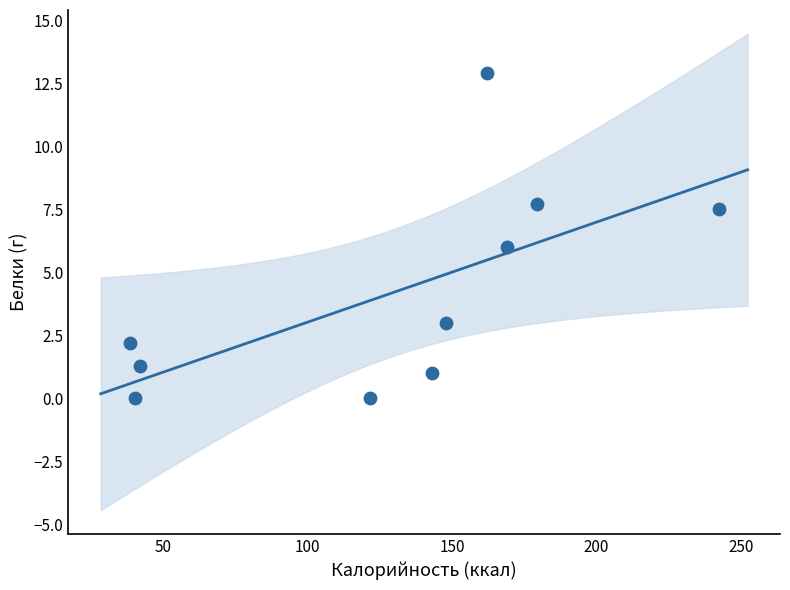

What is the range of X values (max minus min)?

204.1